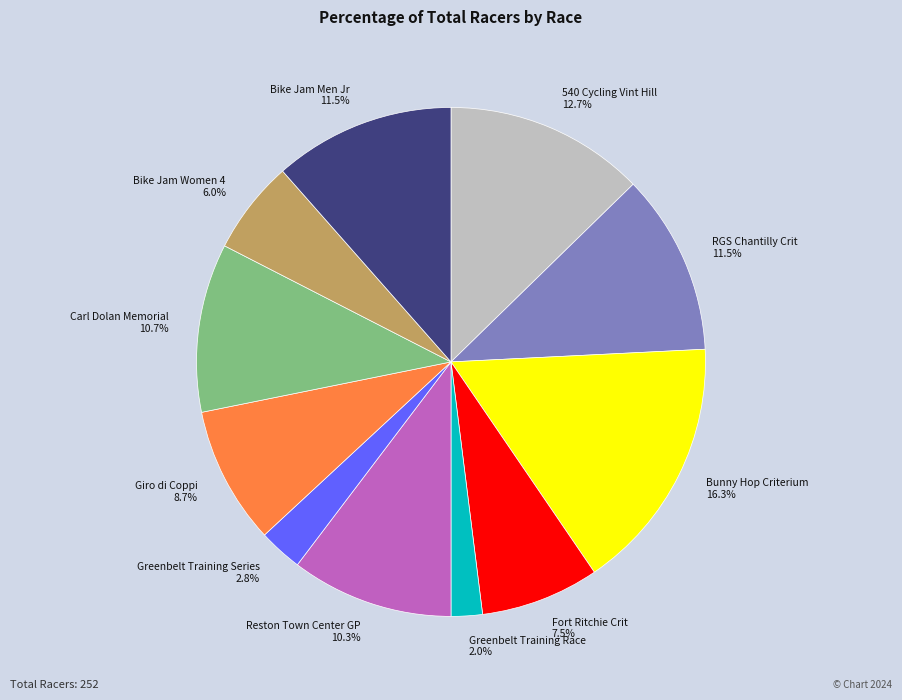

Which slice is the smallest?

Greenbelt Training Race 2.0%